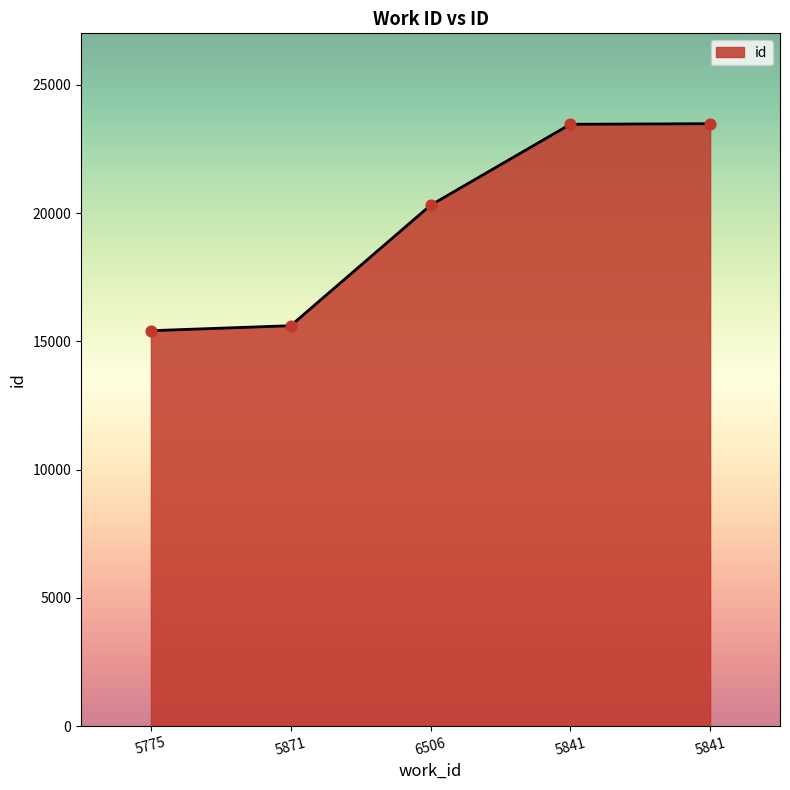

Which has a higher value, 5871 or 5841?

5841